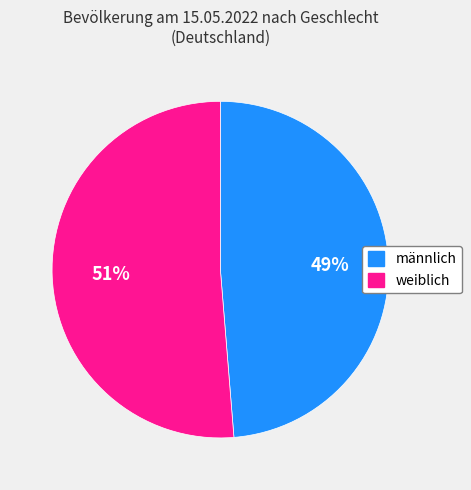

Between weiblich and männlich, which is larger?

weiblich